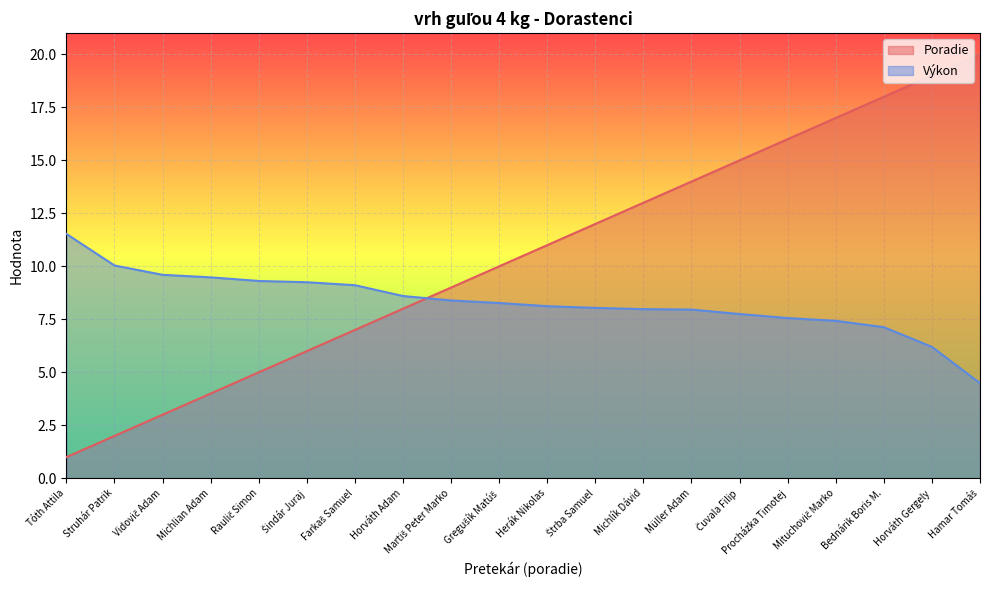

At which label does Výkon first exceed 8?

Tóth Attila